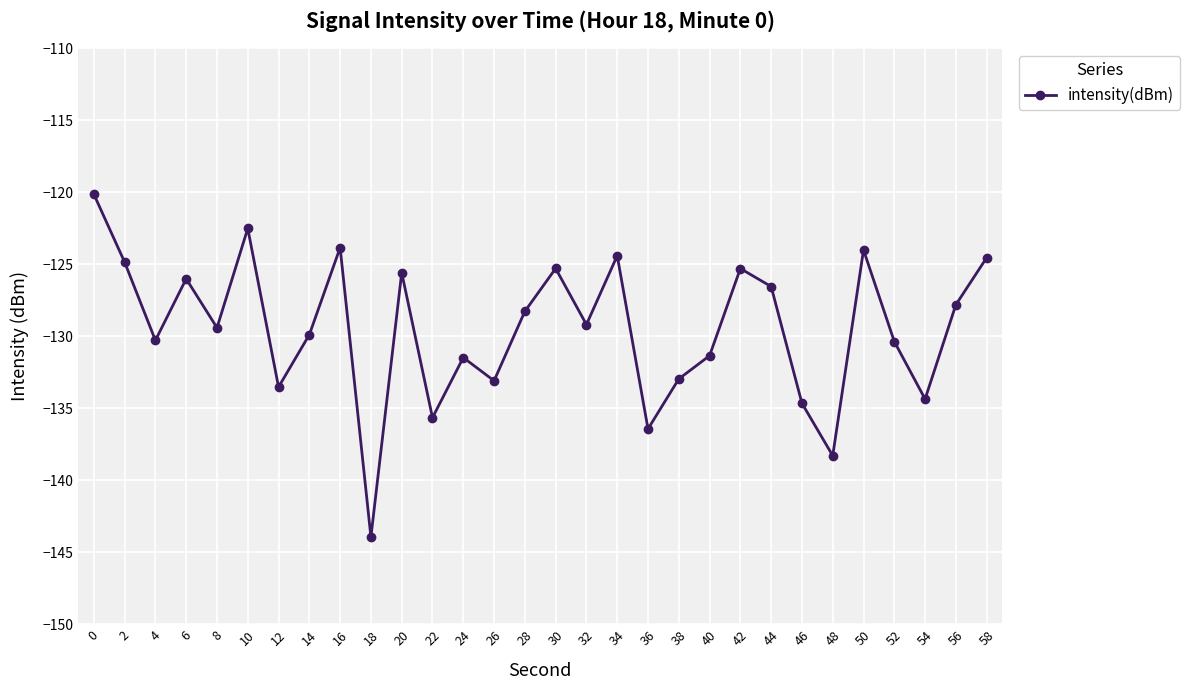

Which label corresponds to the smallest value in the chart?

18